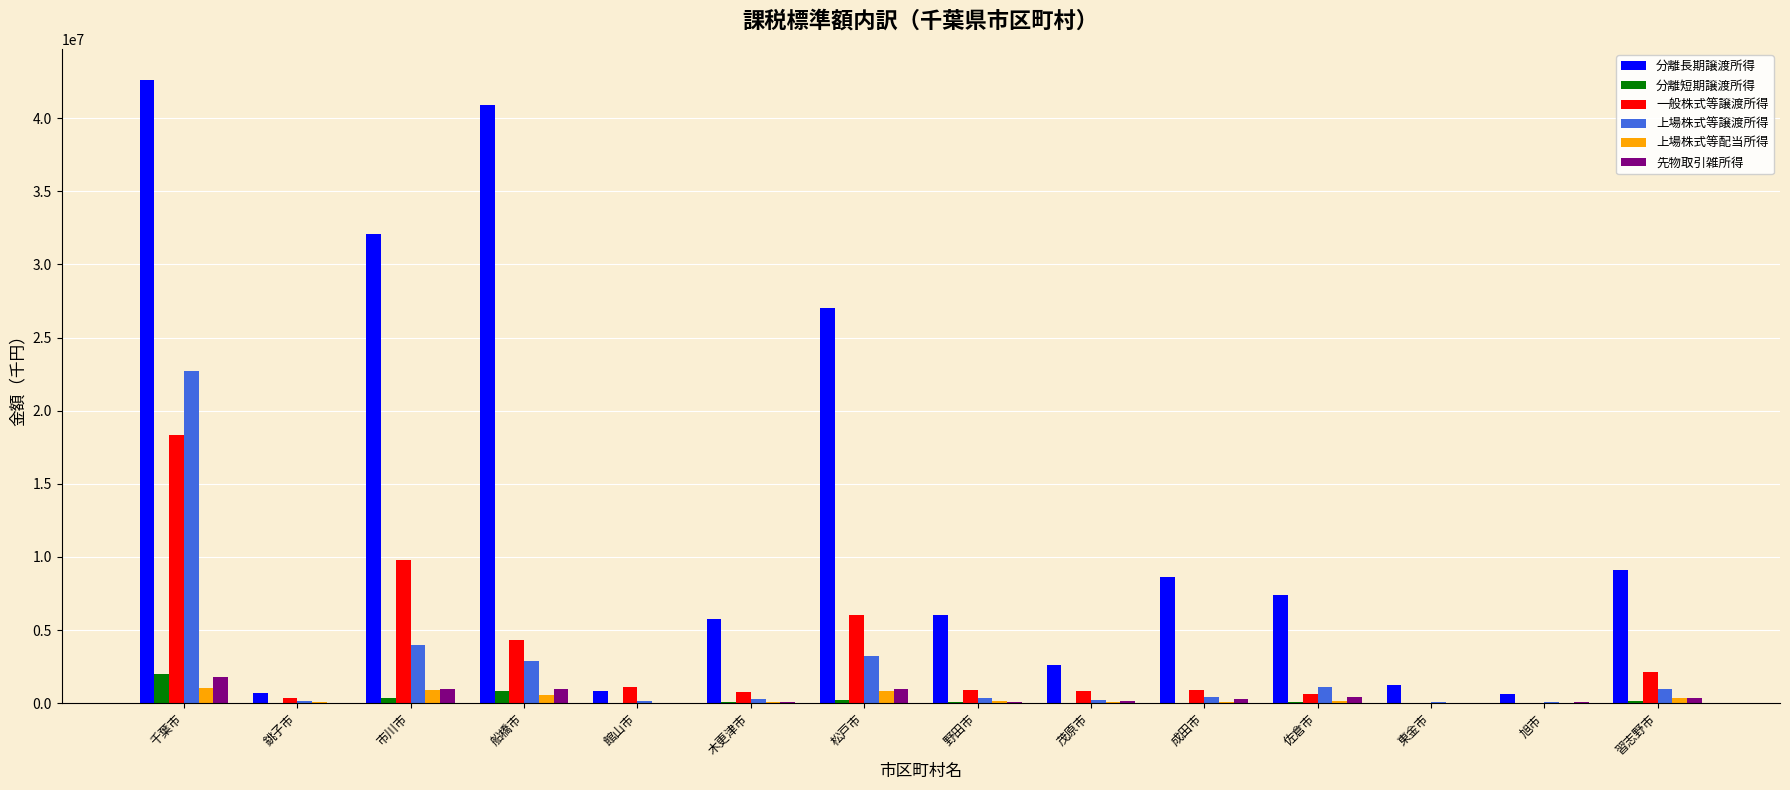

The 分離長期譲渡所得 series shows 1126156 at 茂原市. True or false?

False